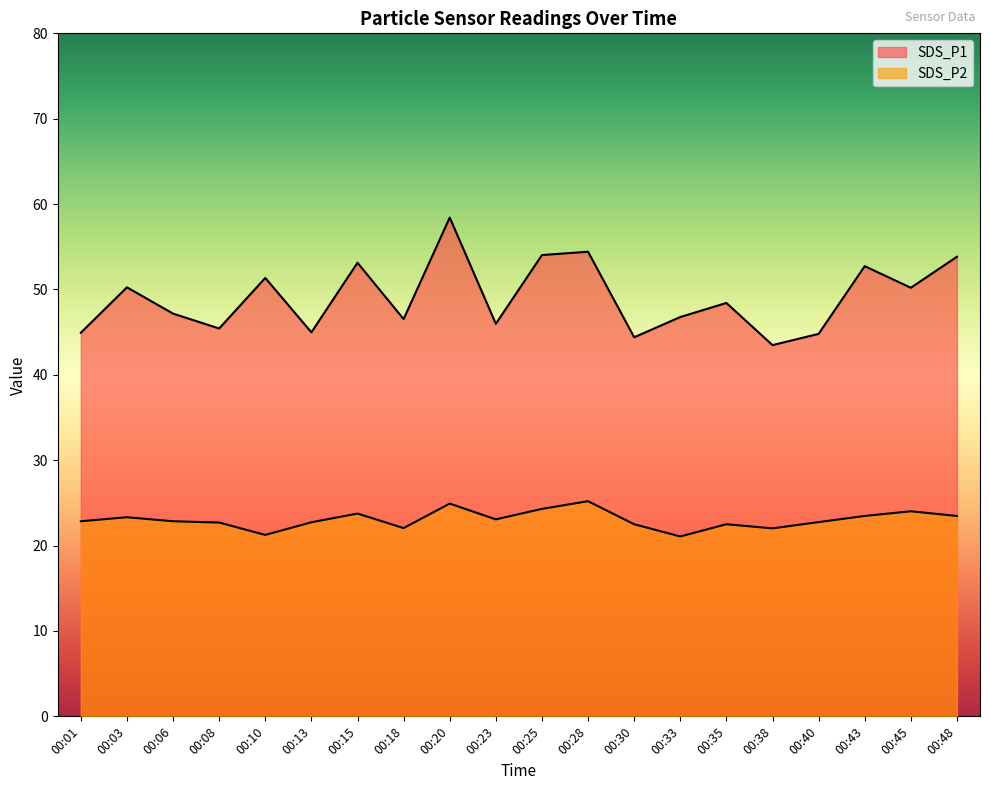

True or false: SDS_P1 and SDS_P2 cross at least once.

False